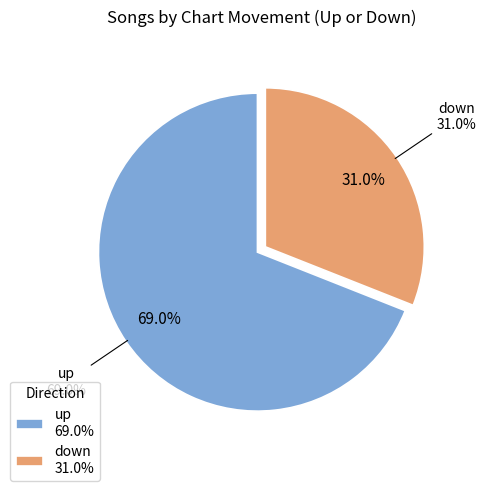

Is it true that up is 83% of the pie?

False